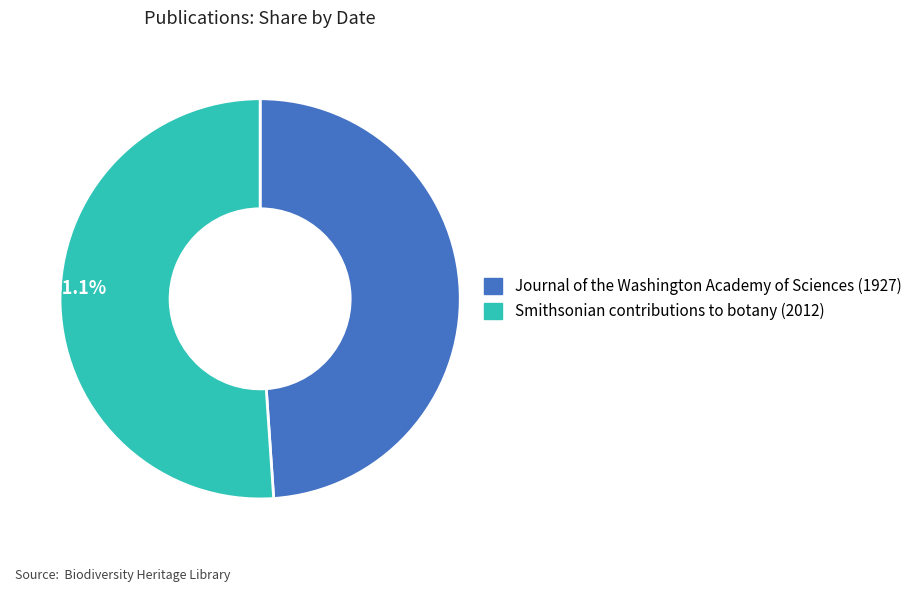

To the nearest percent, what percentage of the pie is Smithsonian contributions to botany (2012)?

51%